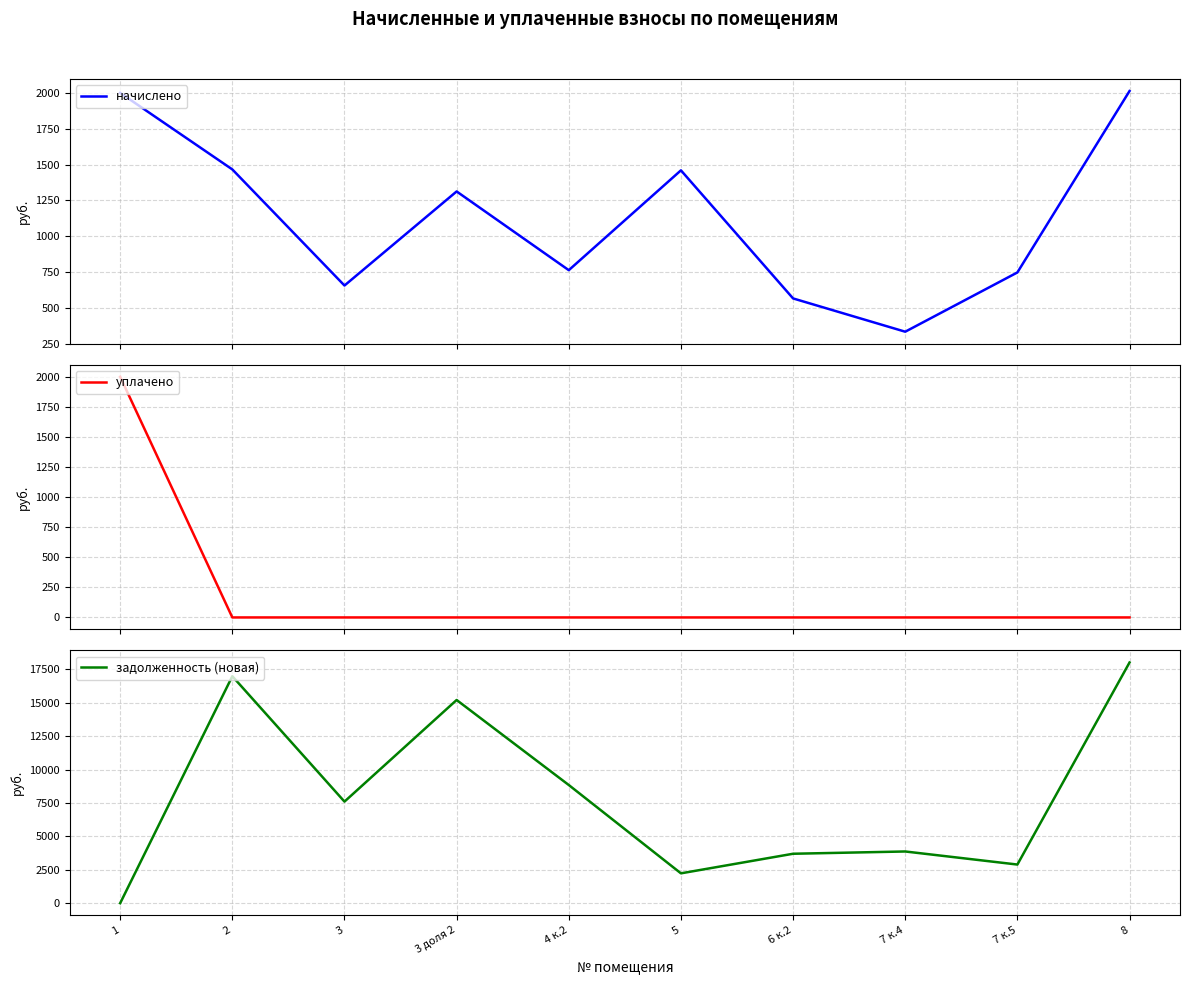

In задолженность (новая), how many points are higher than both neighbors (excluding endpoints)?

3